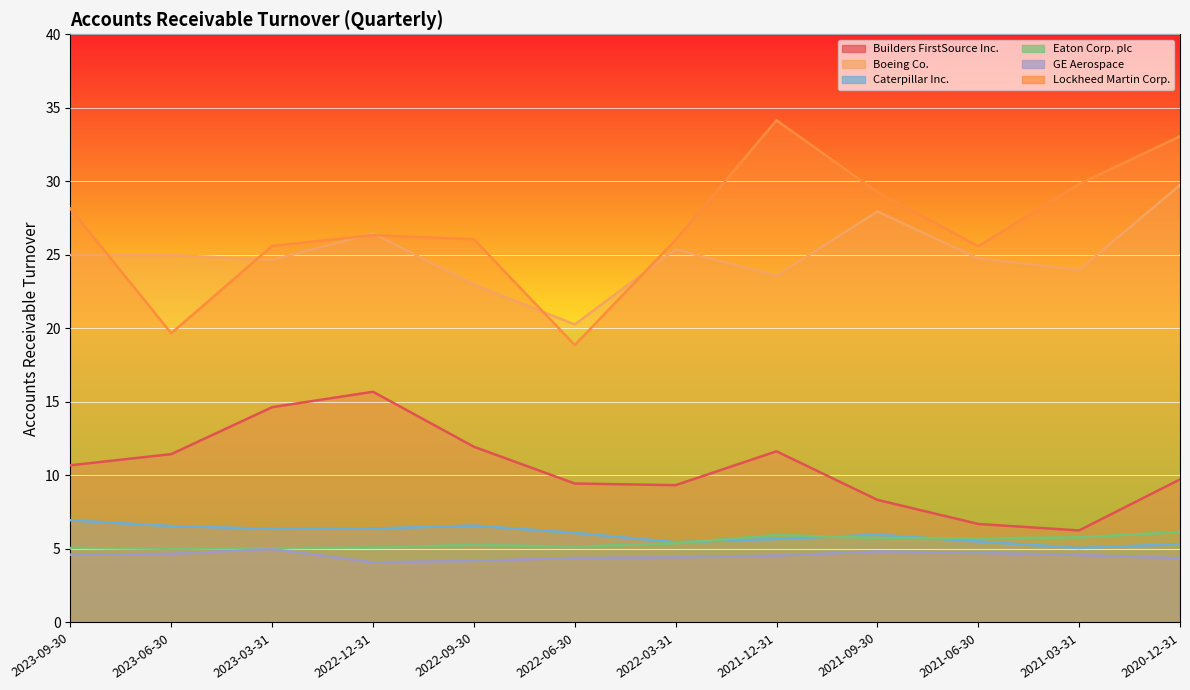

What is the lowest value of the Boeing Co. series?

20.3